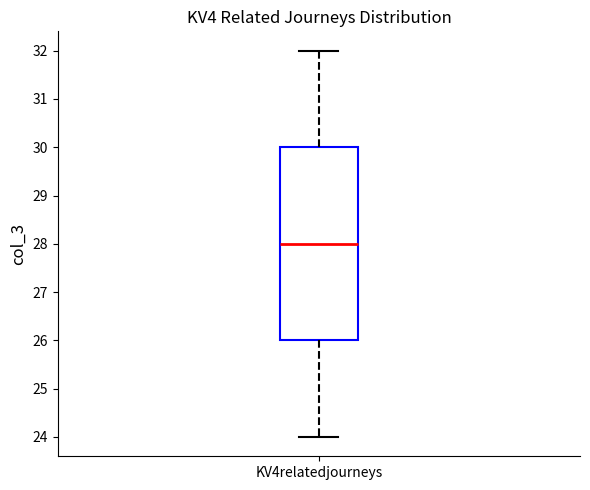

Read this box plot against the y-axis: the position of the median line, the range covered by the box, and the ends of both whiskers. The values are not printed on the chart, so give them approximately, as read against the axis.

median 28, box 26 to 30, whiskers 24 to 32